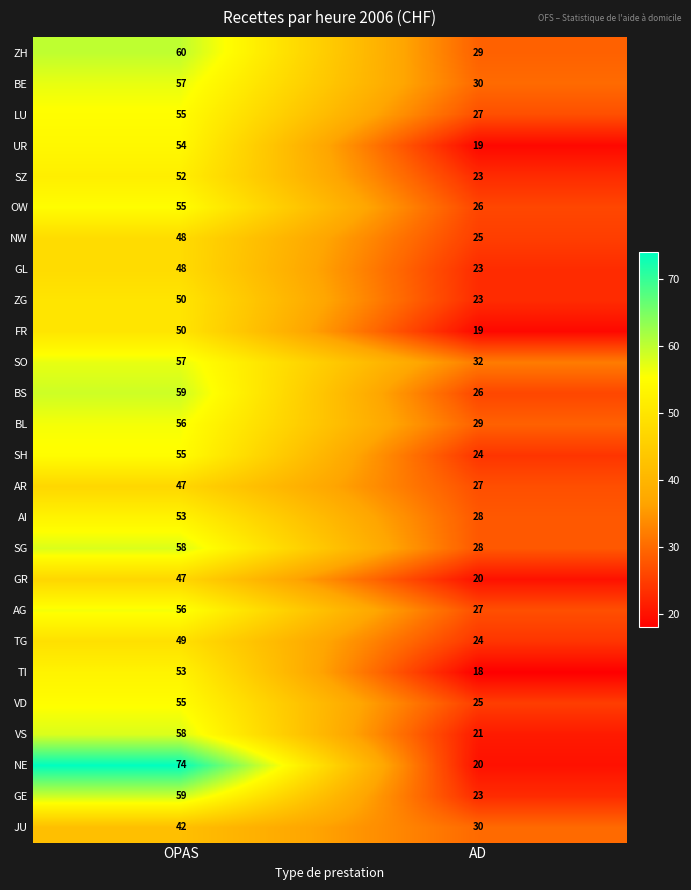

What is the sum of the GR values at OPAS and AD?

67